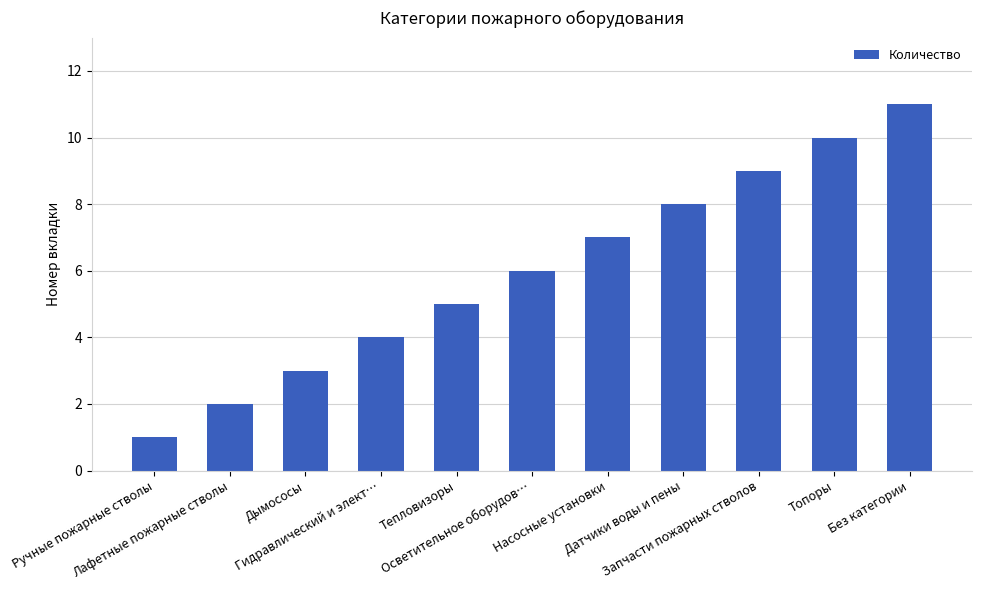

True or false: the data shows 6 at Гидравлический и элект….

False